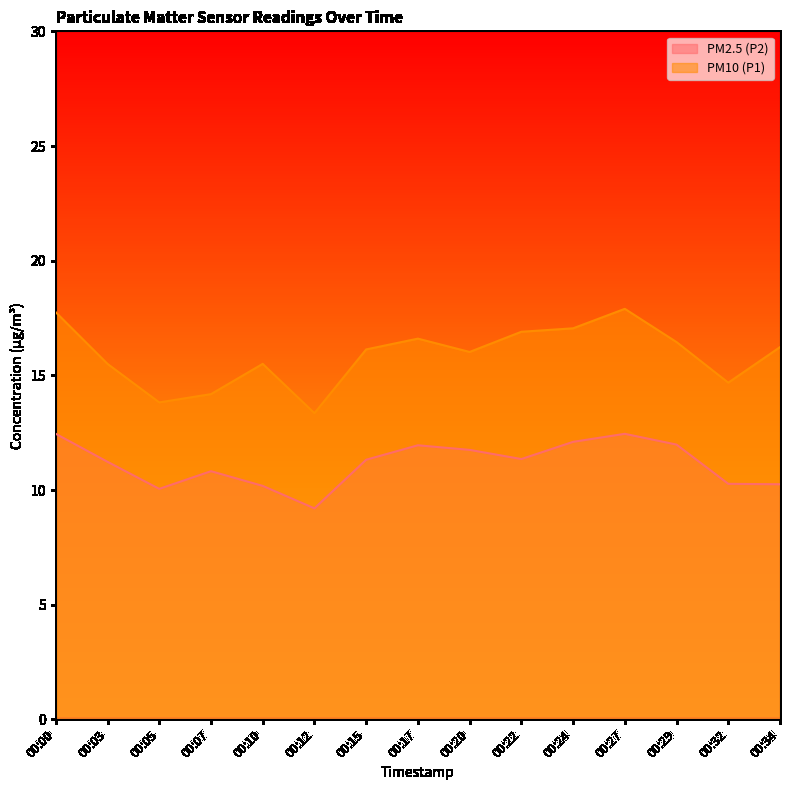

Is the value of PM10 (P1) at 00:20 greater than the value of PM2.5 (P2) at 00:29?

Yes